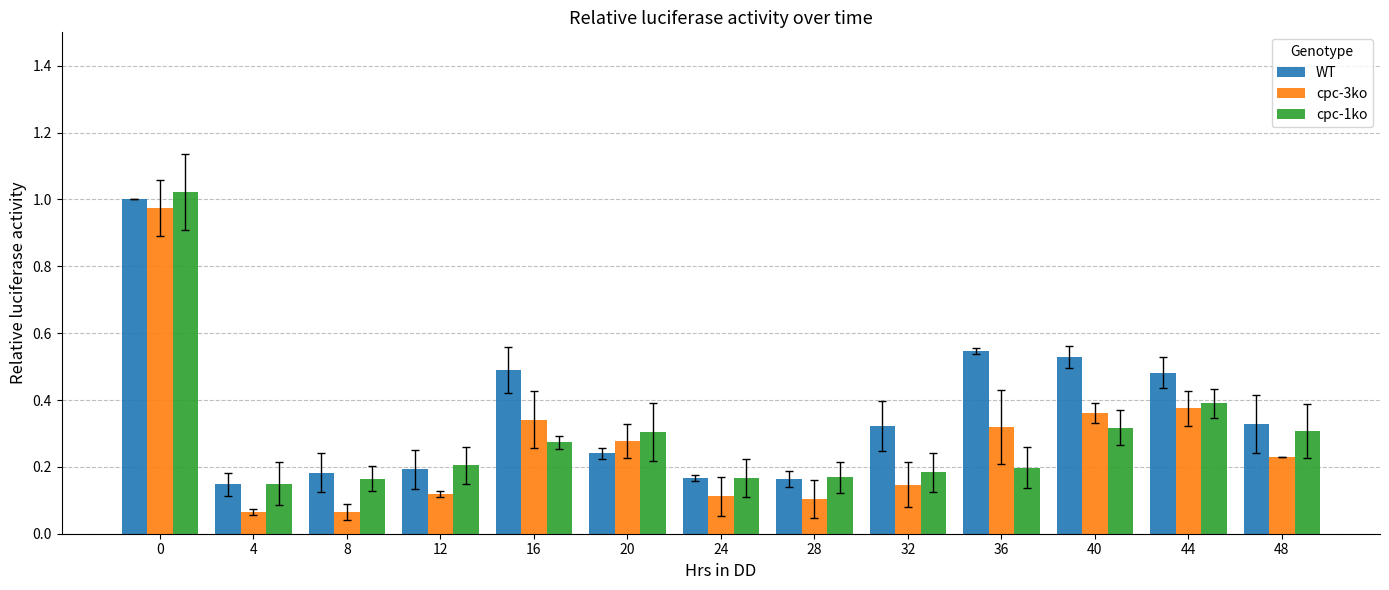

Which series has the widest spread of values?

cpc-3ko